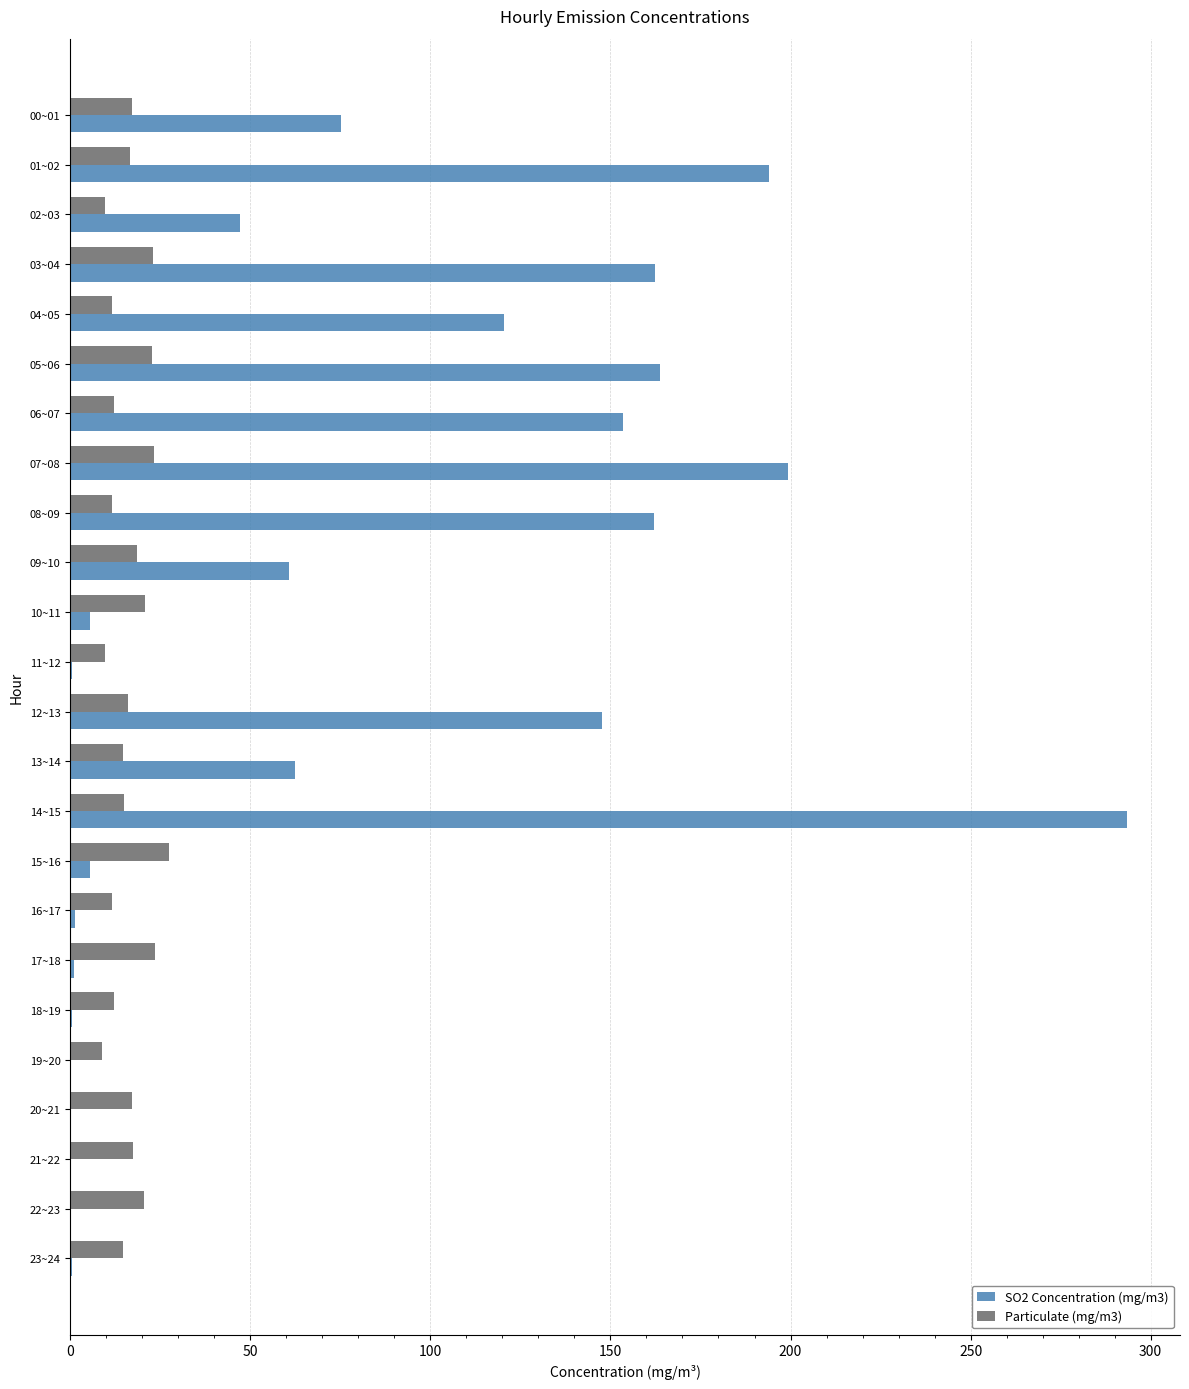

The value of Particulate (mg/m3) at 12~13 is 16.0. True or false?

True